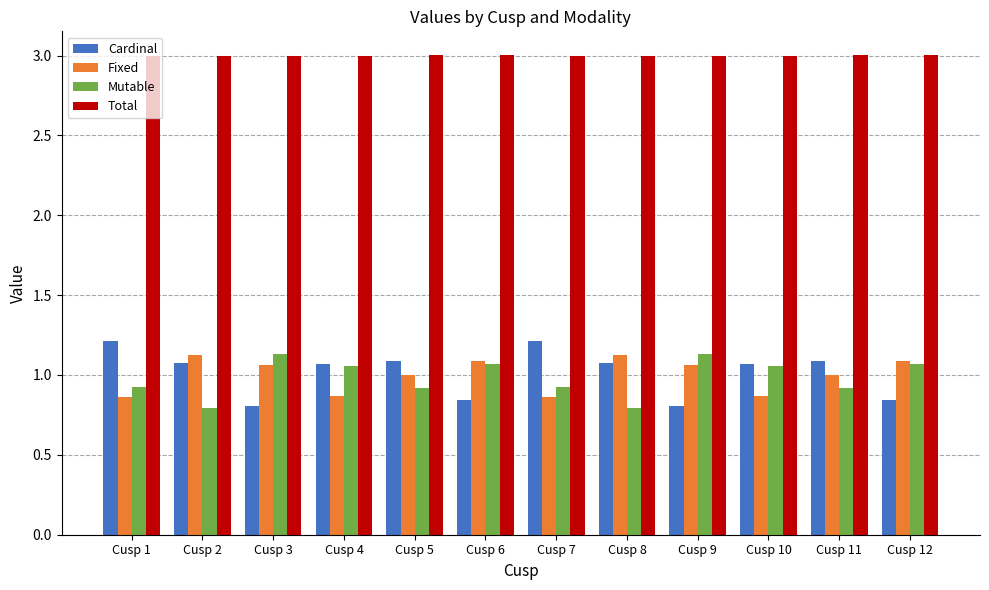

The Cardinal series shows 0.8 at Cusp 6. True or false?

True